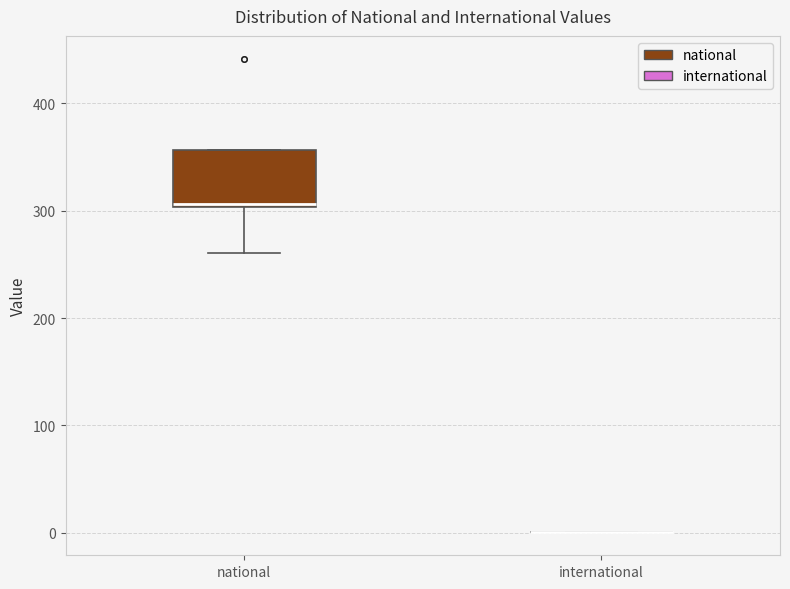

Where does the lower whisker of the box for national end on the y-axis? The values are not printed on the chart, so give them approximately, as read against the axis.

260